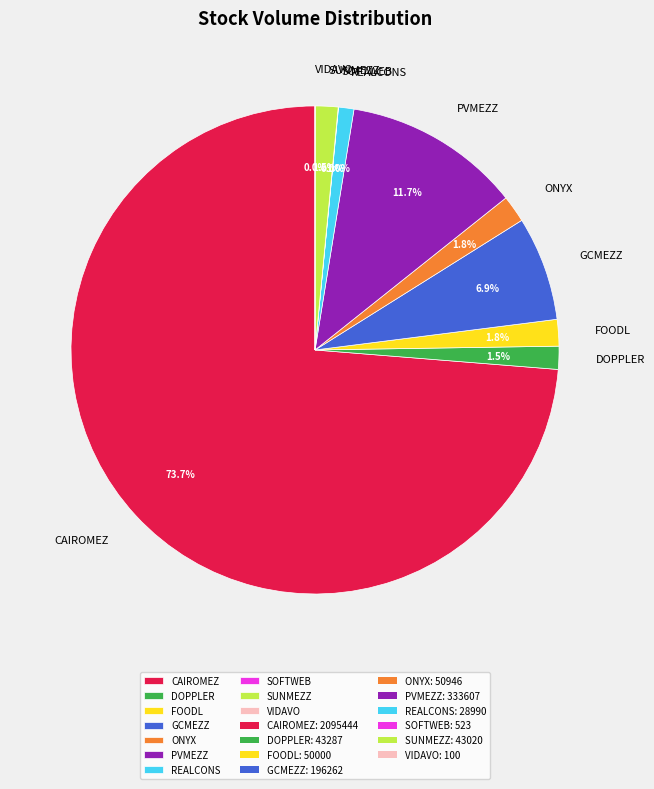

Which slice is the largest?

CAIROMEZ